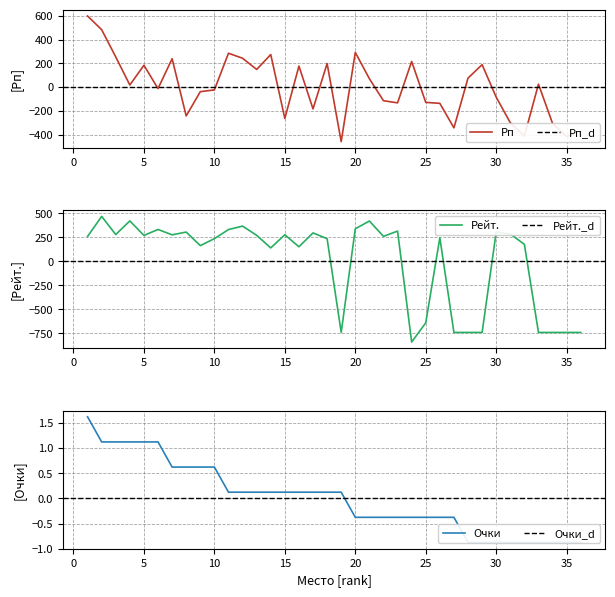

Where is the first local maximum for Рейт.?

2